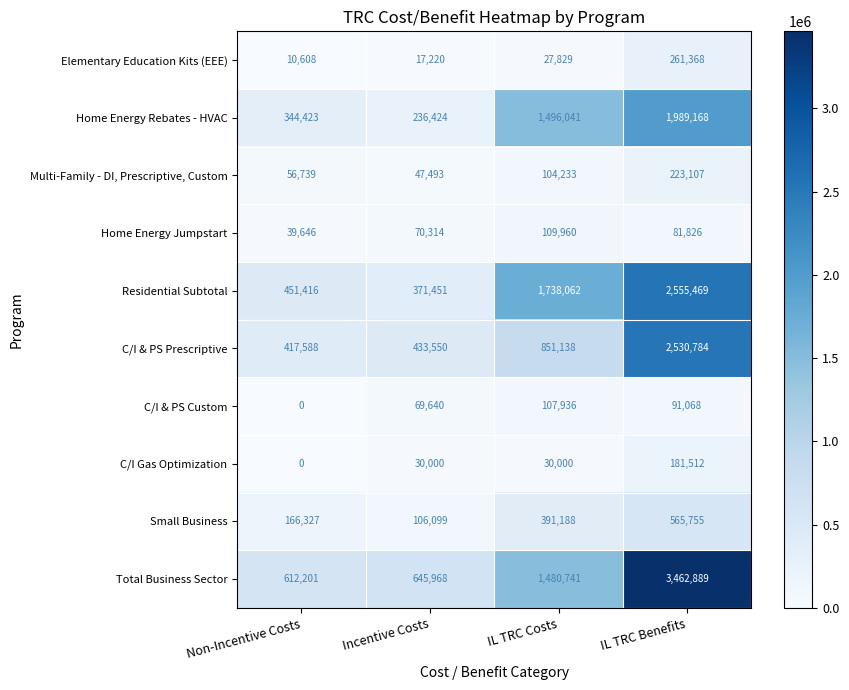

Read the Multi-Family - DI, Prescriptive, Custom value at IL TRC Costs.

104233